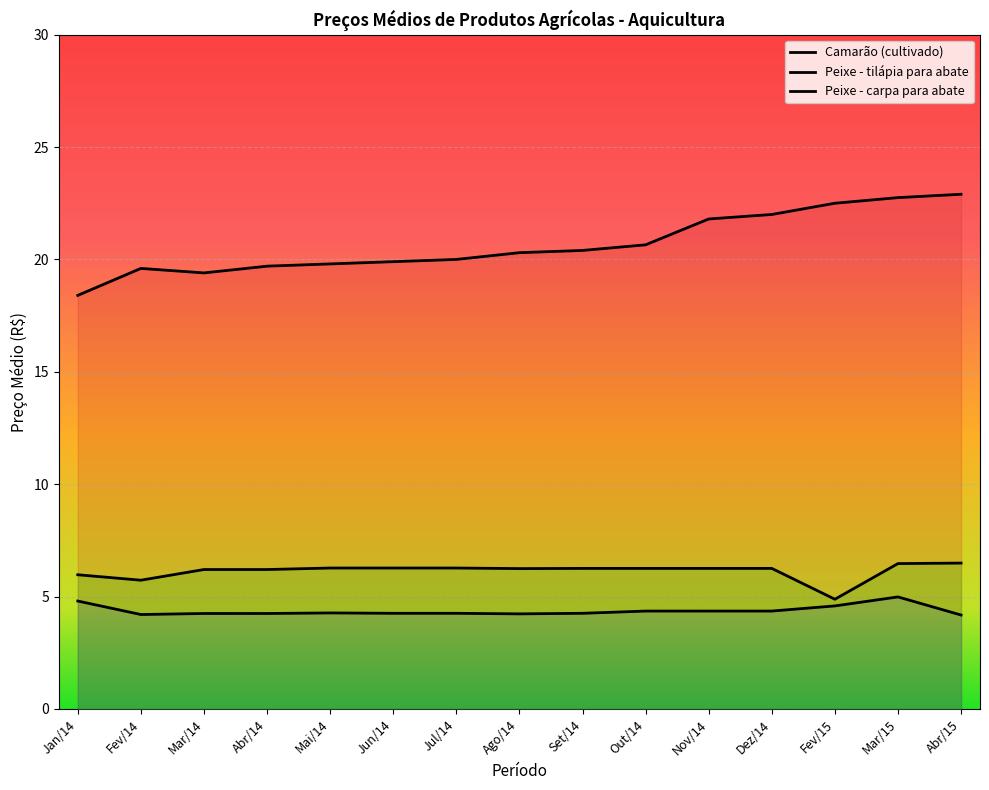

What is the average value of the Peixe - tilápia para abate series?

4.4